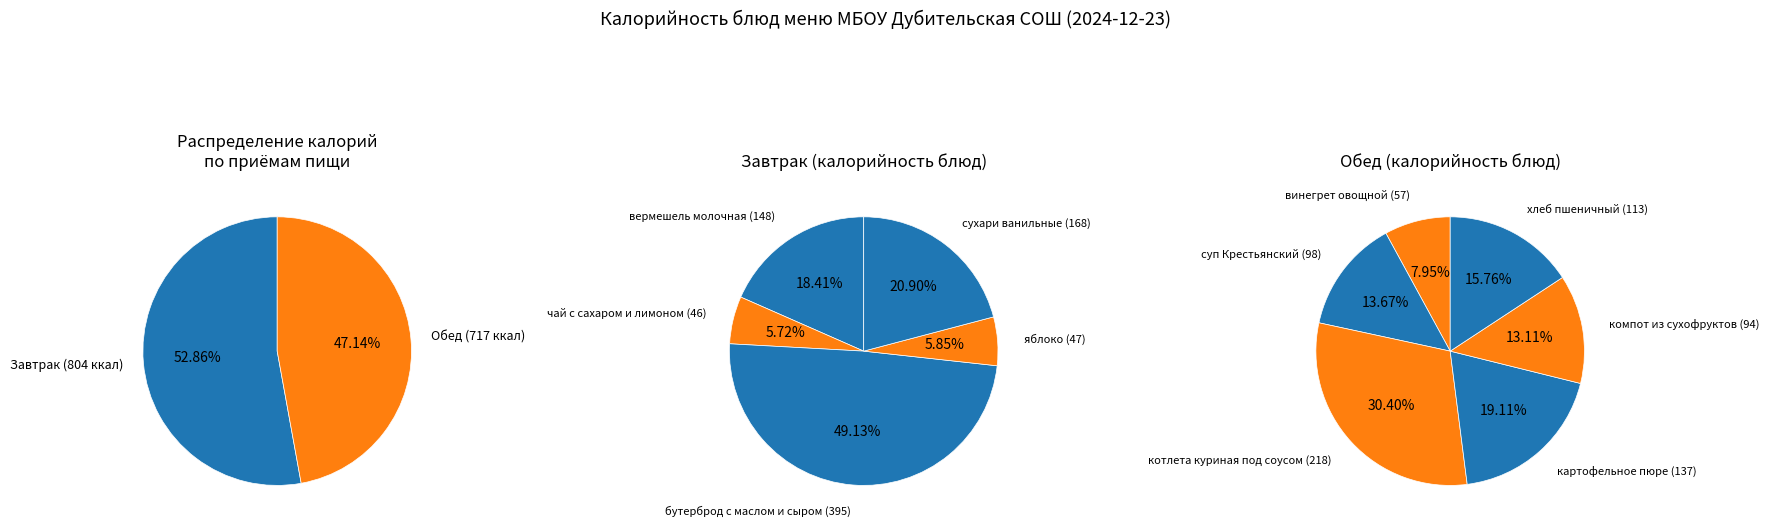

How many segments does this pie chart have?

11